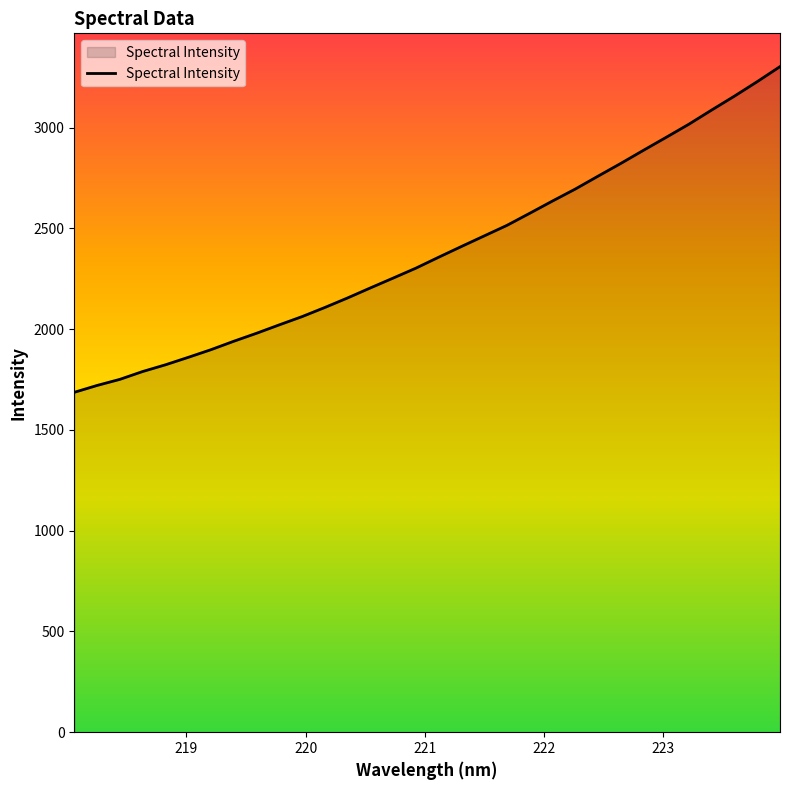

Reading right to left, list all the values displayed in this chart.

3302.2	3227.7	3156.0	3087.1	3016.9	2951.6	2887.2	2821.9	2758.7	2694.8	2635.5	2574.7	2514.8	2462.4	2409.9	2356.7	2302.5	2253.1	2204.4	2154.7	2107.3	2062.0	2021.1	1979.3	1939.6	1897.8	1859.7	1822.8	1789.4	1750.5	1720.3	1686.2